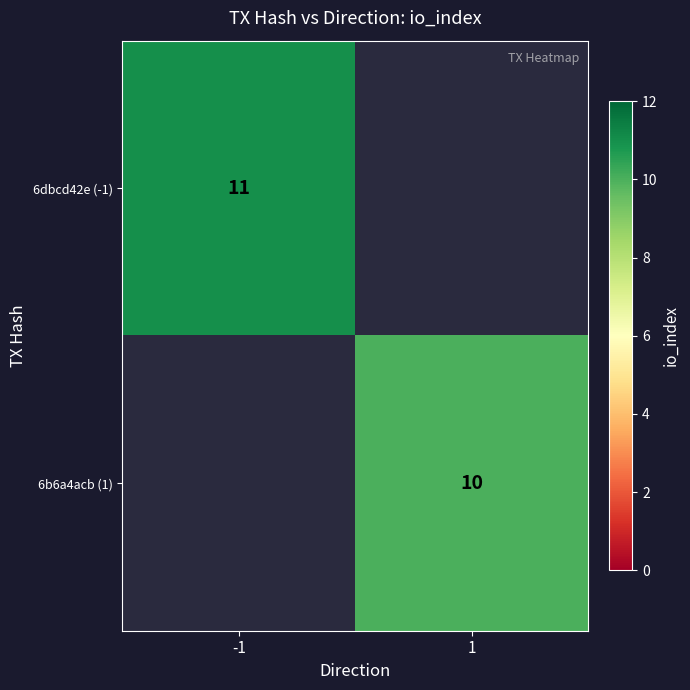

The 6b6a4acb (1) series shows 10 at 1. True or false?

True